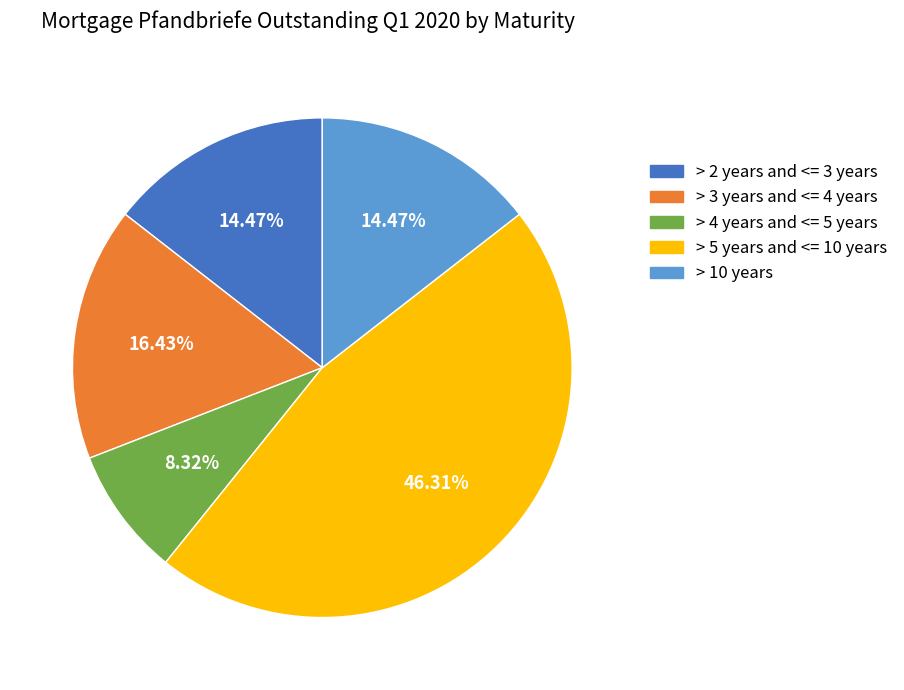

To the nearest percent, what is the average slice percentage?

20%